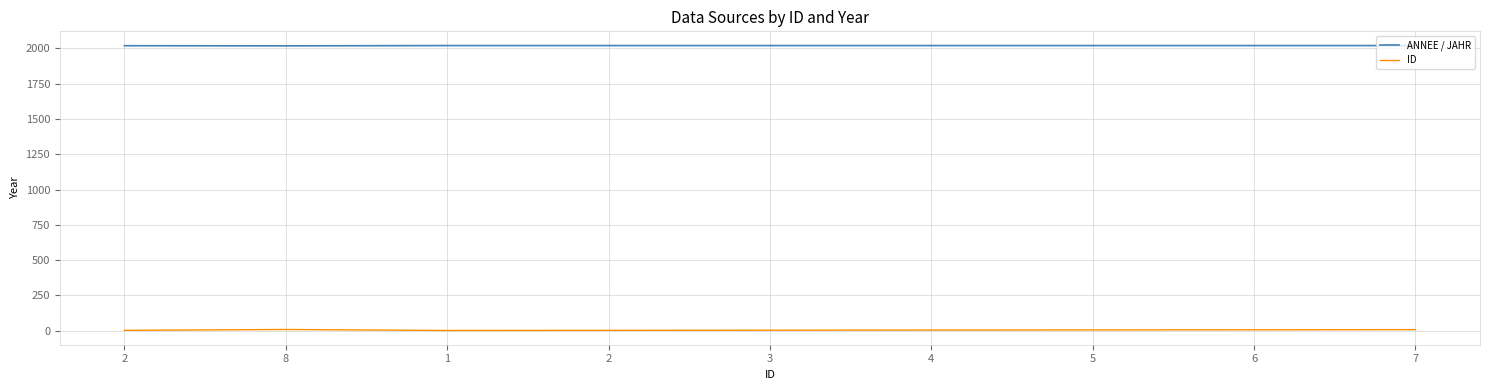

How many lines are shown in the chart?

2